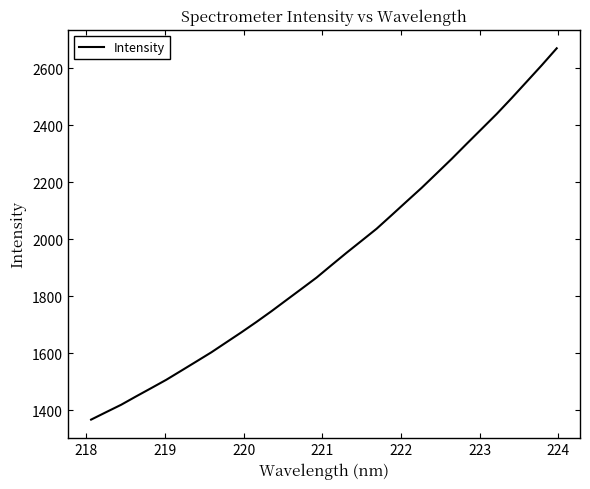

What is the minimum value shown in the chart?

1366.2